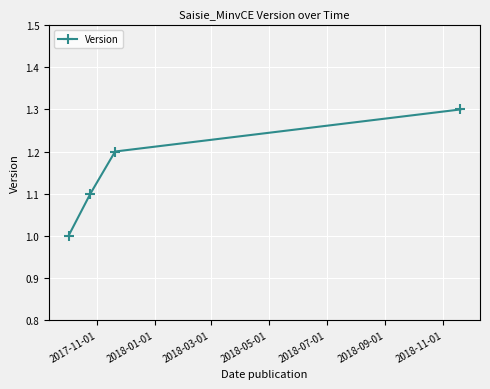

Does the chart display data point markers on the line(s)?

Yes